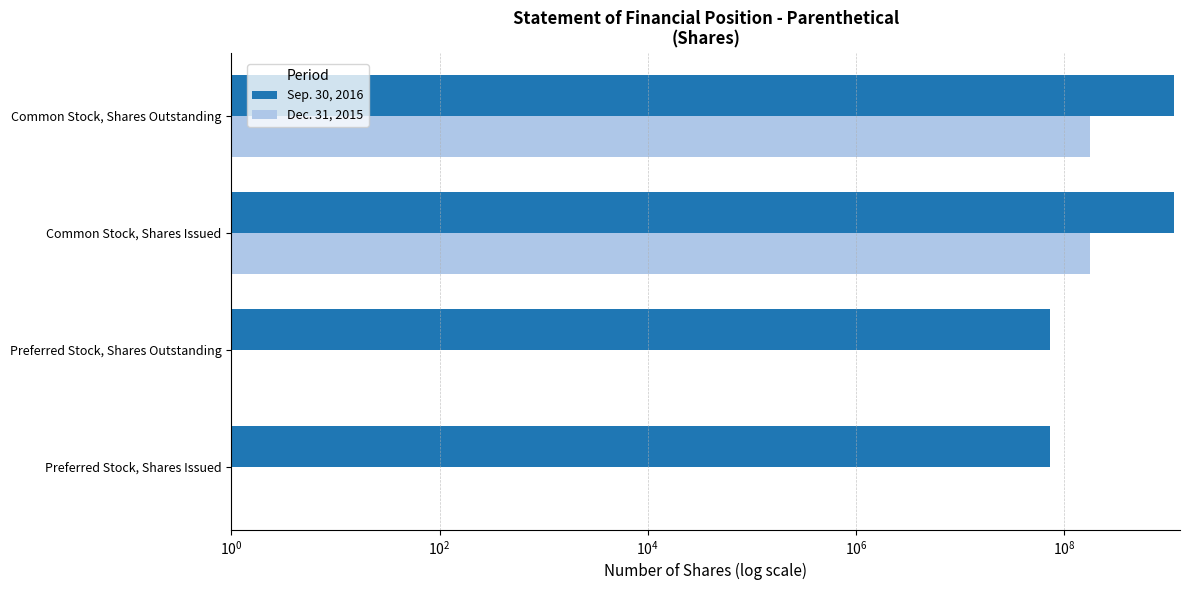

How many bars are there in each group?

2